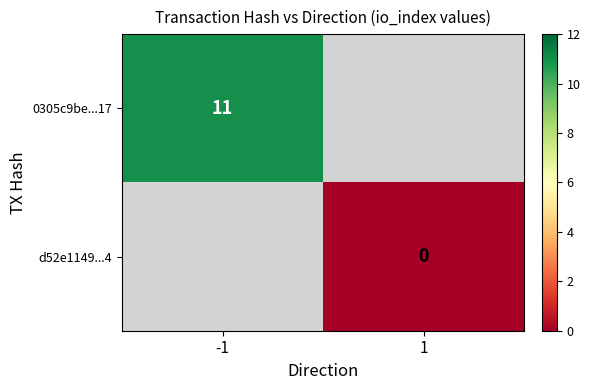

The value of 0305c9be...17 at -1 is 11. True or false?

True